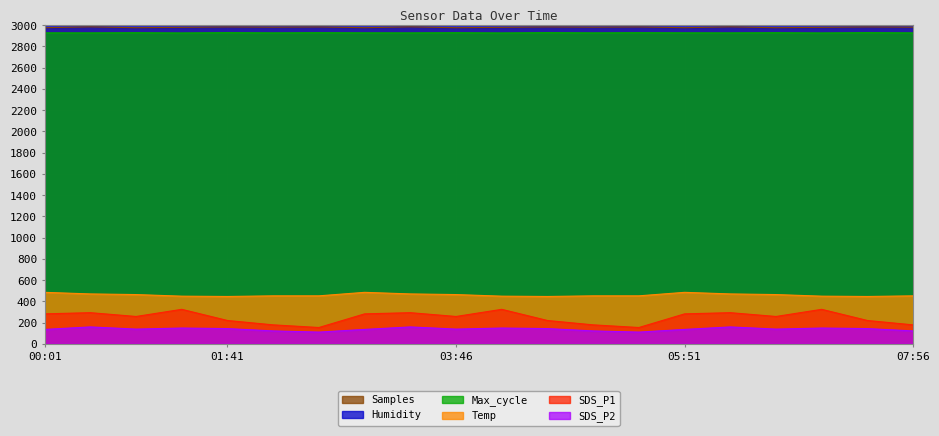

True or false: Temp and Samples intersect in this chart.

False